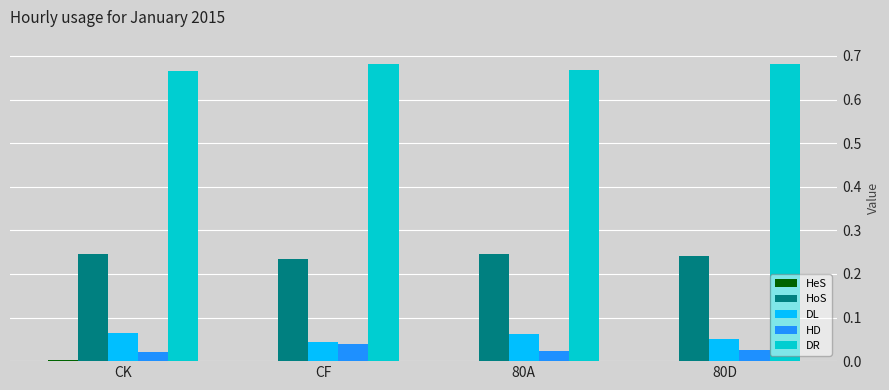

Is the value of DL at CF greater than the value of DR at 80A?

No